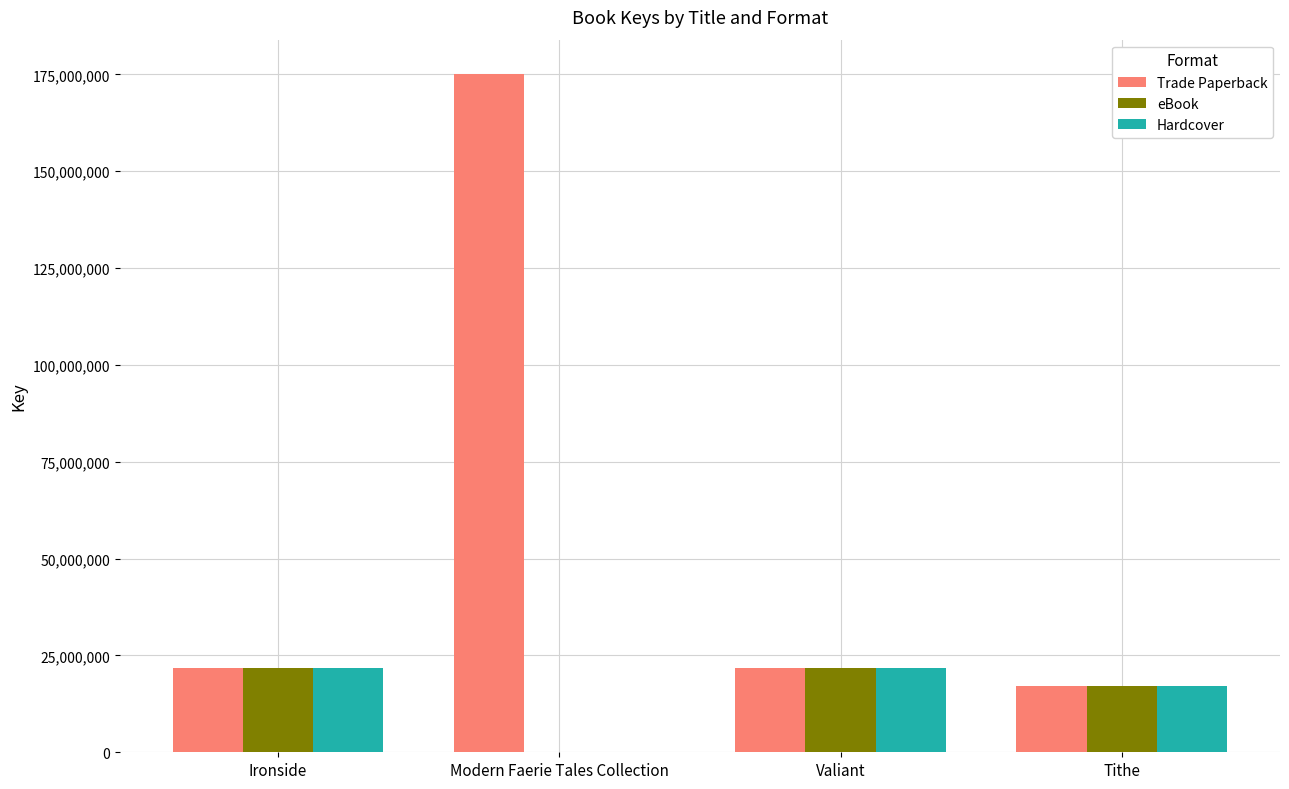

Is the value of Trade Paperback at Modern Faerie Tales Collection greater than the value of eBook at Valiant?

Yes